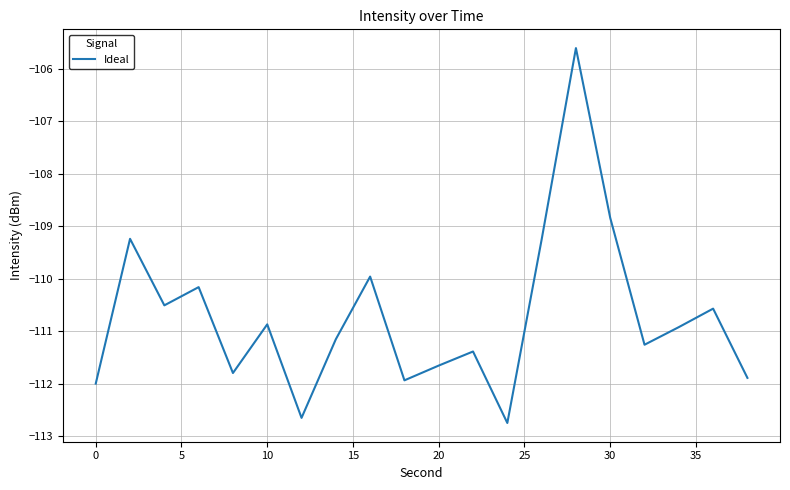

What is the difference between the maximum and minimum values?

7.1